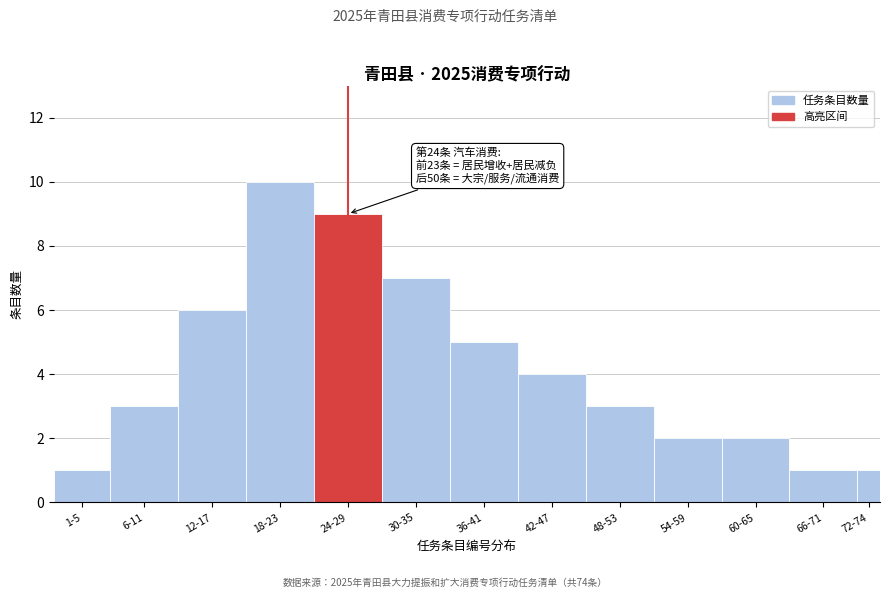

Reading right to left, extract all data points from this chart.

1	1	2	2	3	4	5	7	9	10	6	3	1